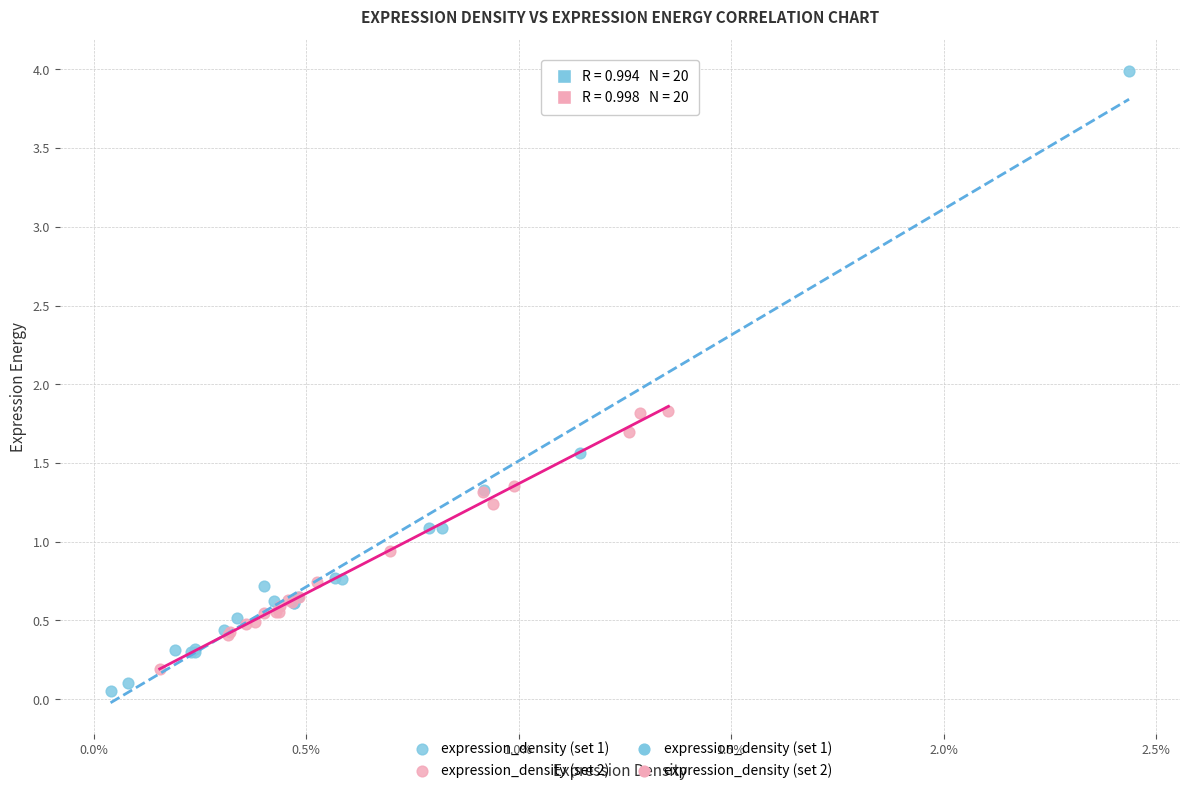

Which series contains the highest Y value?

expression_density (set 1)